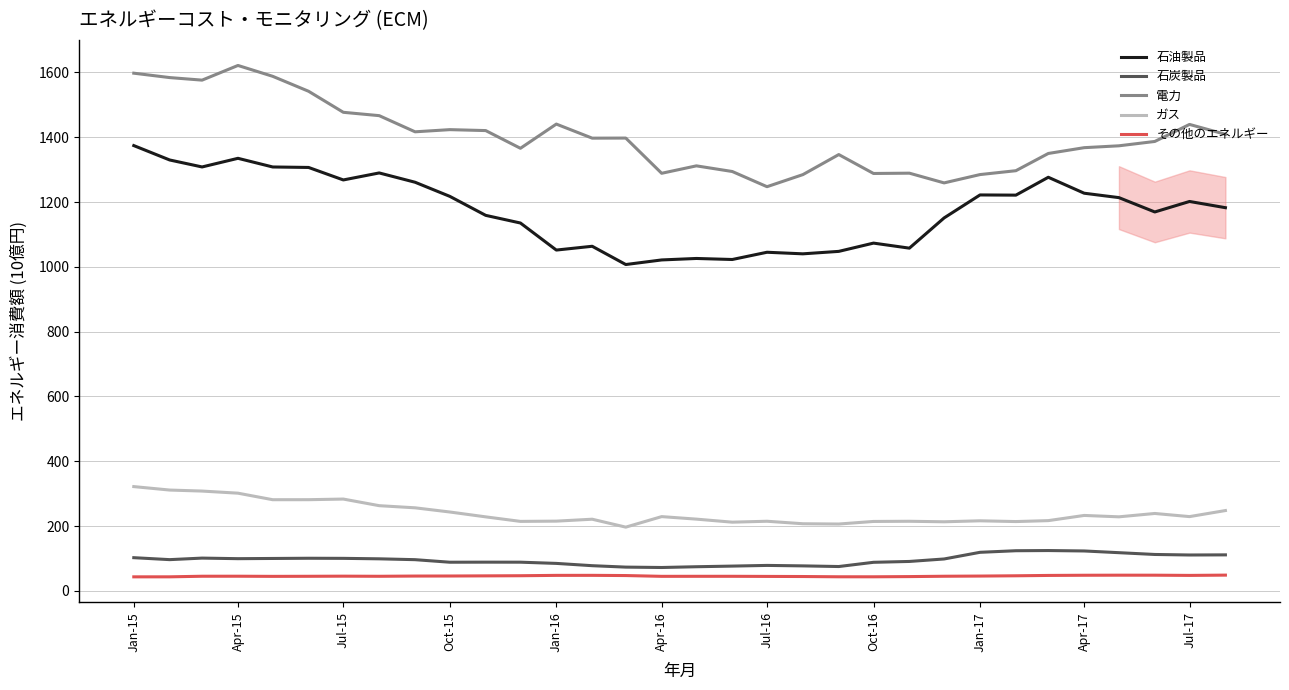

Which series has the largest total across all categories?

電力